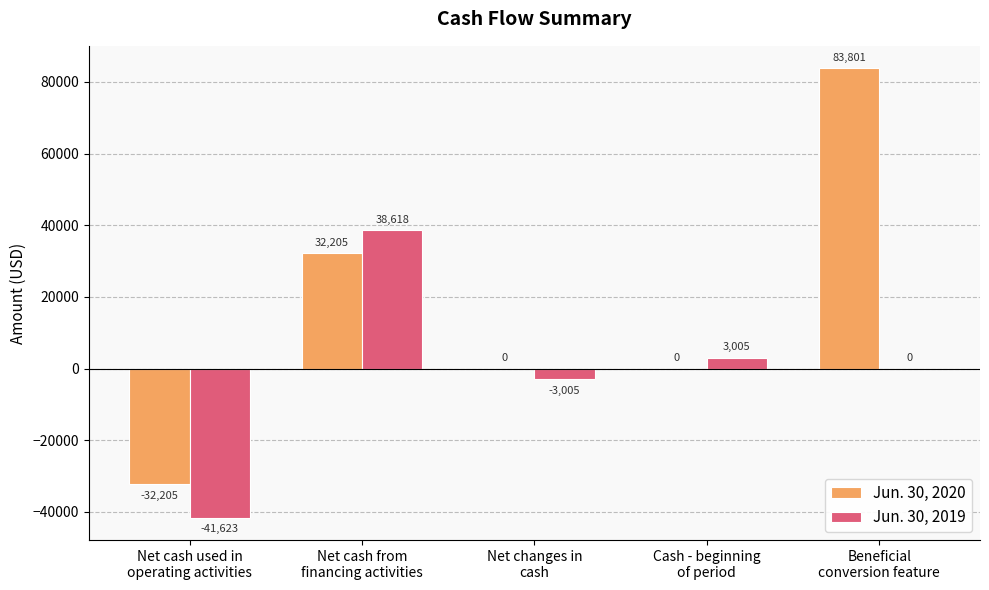

Which category has the highest value in the Jun. 30, 2020 series?

Beneficial
conversion feature